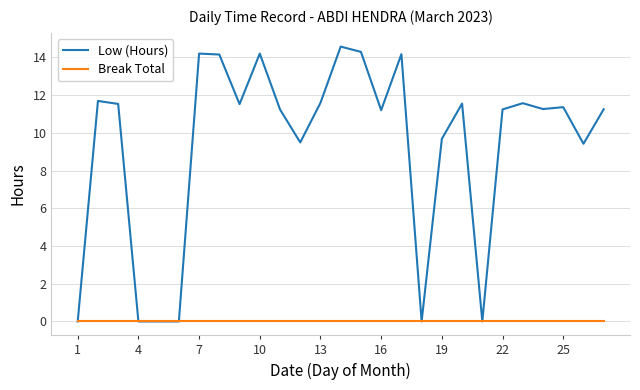

What is the maximum value shown in the chart?

14.6